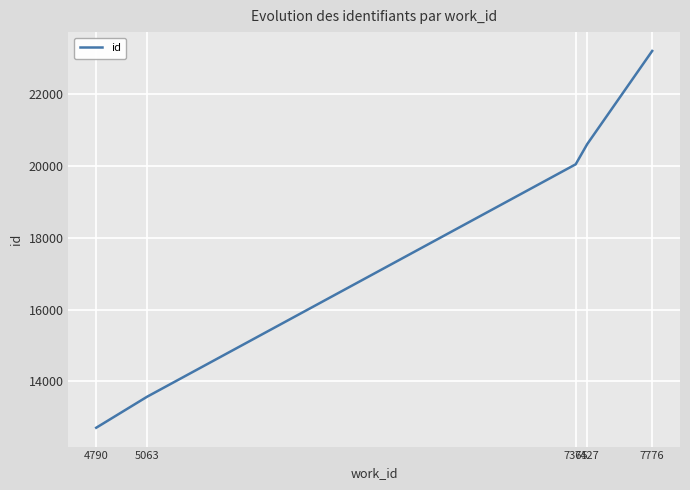

What is the ratio of the value at 7427 to the value at 7365?

1.0